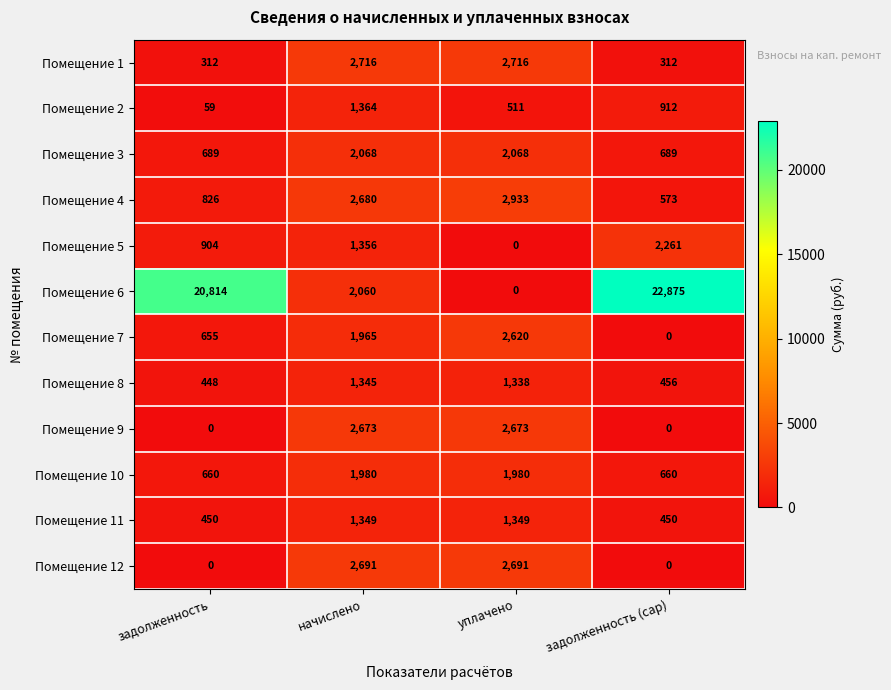

What value does the Помещение 6 series have at начислено, to the nearest 10?

2060